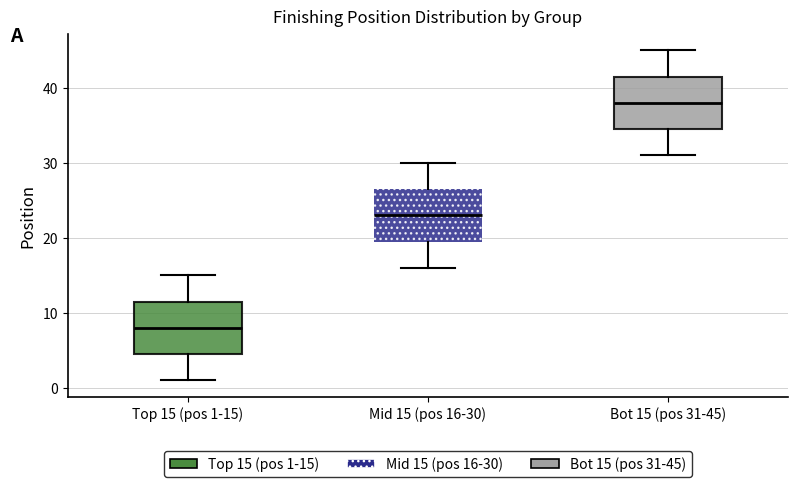

Reading left to right, read every box against the y-axis: the position of its median line, the range the box covers, and the ends of its whiskers. The values are not printed on the chart, so give them approximately, as read against the axis.

Top 15 (pos 1-15): median 8, box 5 to 12, whiskers 1 to 15
Mid 15 (pos 16-30): median 23, box 20 to 27, whiskers 16 to 30
Bot 15 (pos 31-45): median 38, box 35 to 42, whiskers 31 to 45